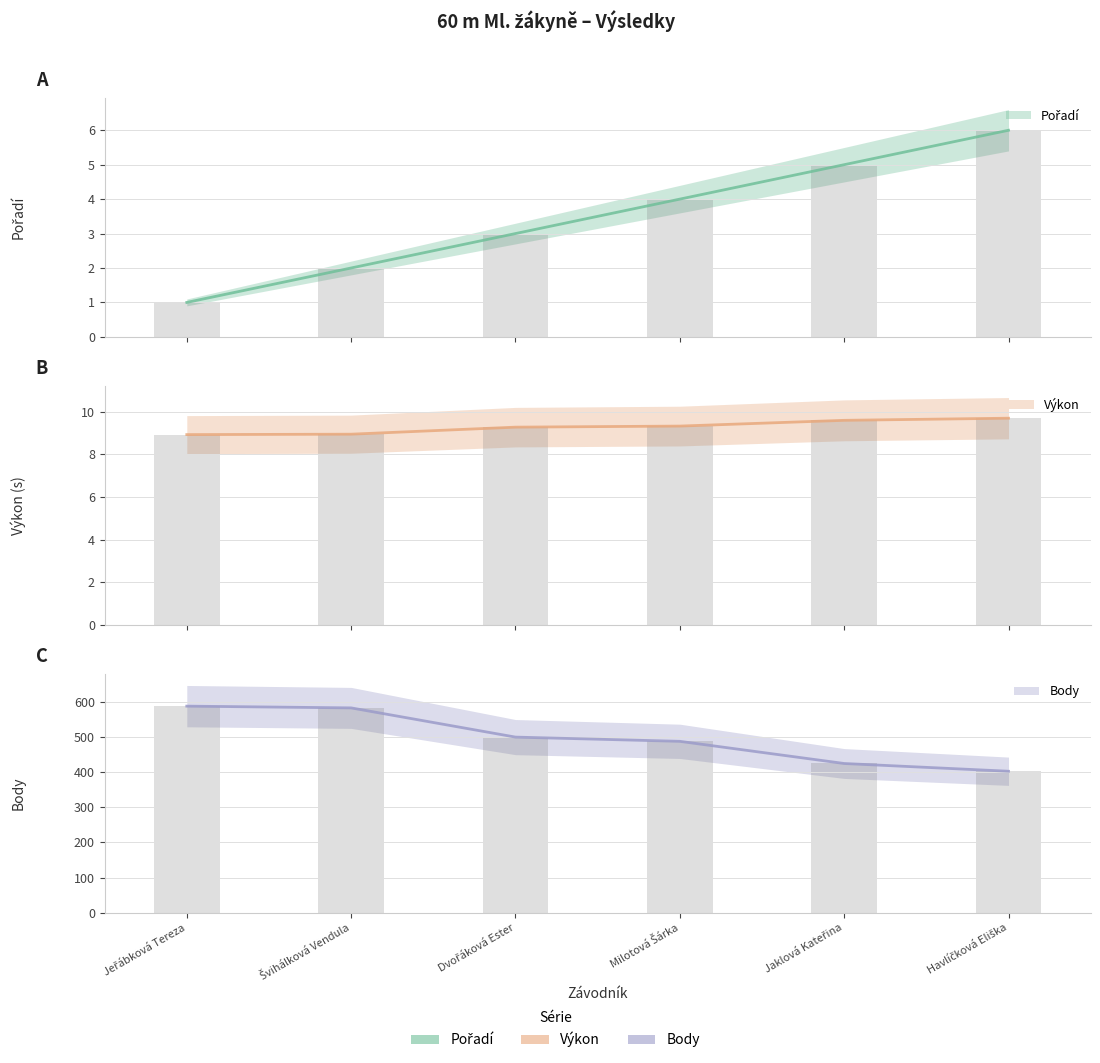

What is the difference between the maximum and minimum values in the Výkon series?

0.8